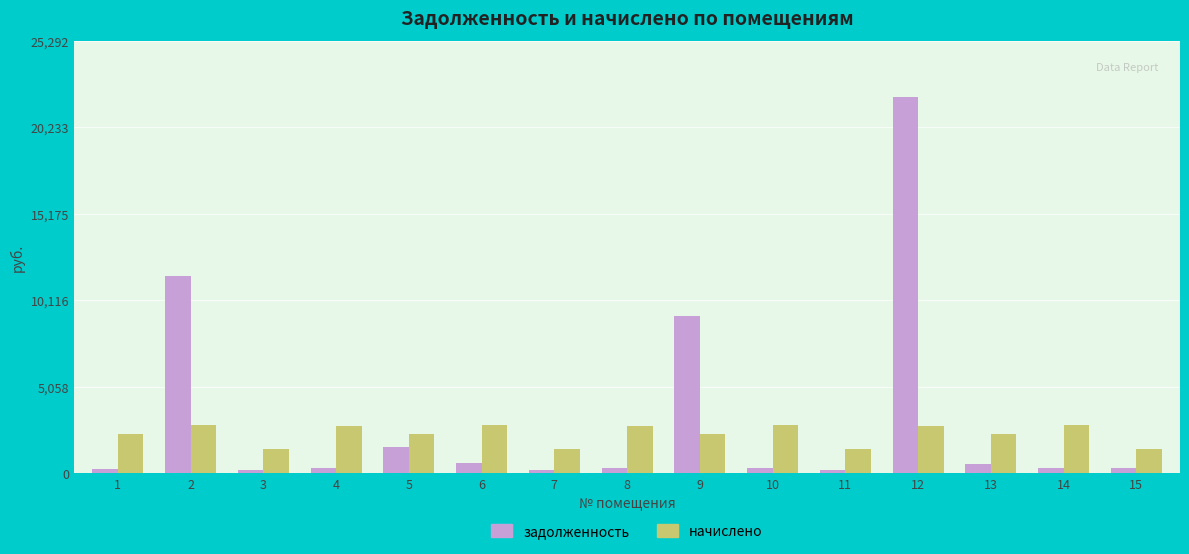

Is it true that начислено equals 2308.7 at 13?

True